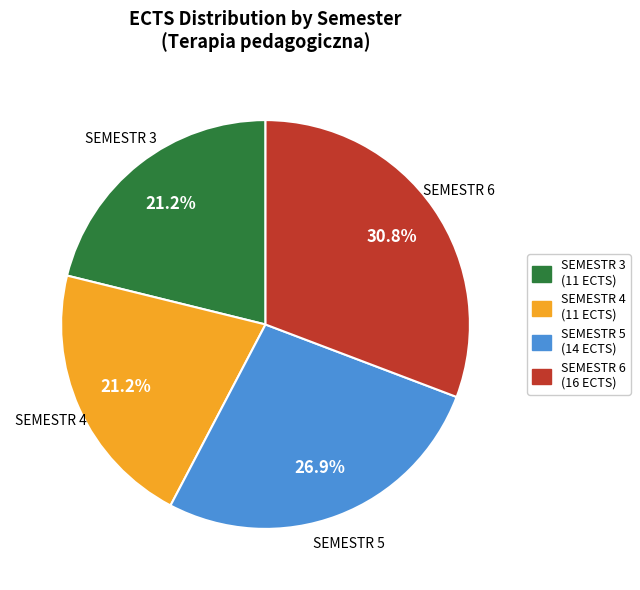

To the nearest percent, what is the average slice percentage?

25%